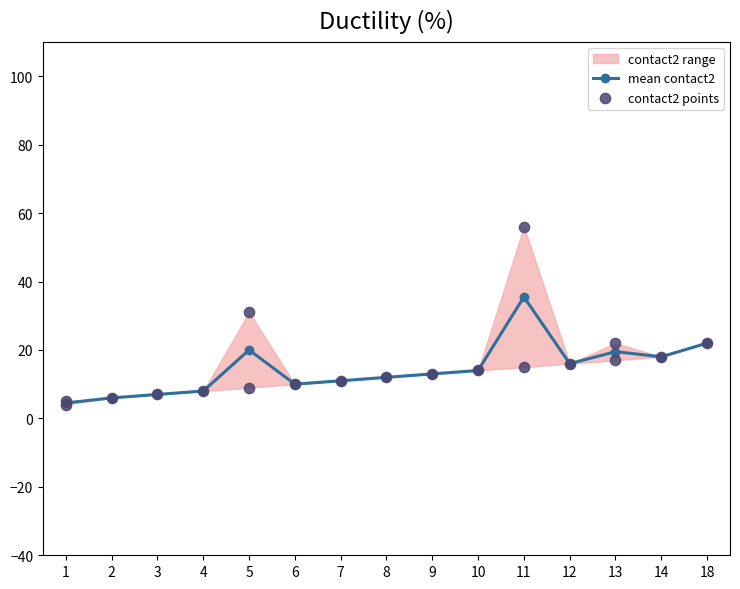

True or false: mean contact2 has more than 1 points higher than both neighbors.

True